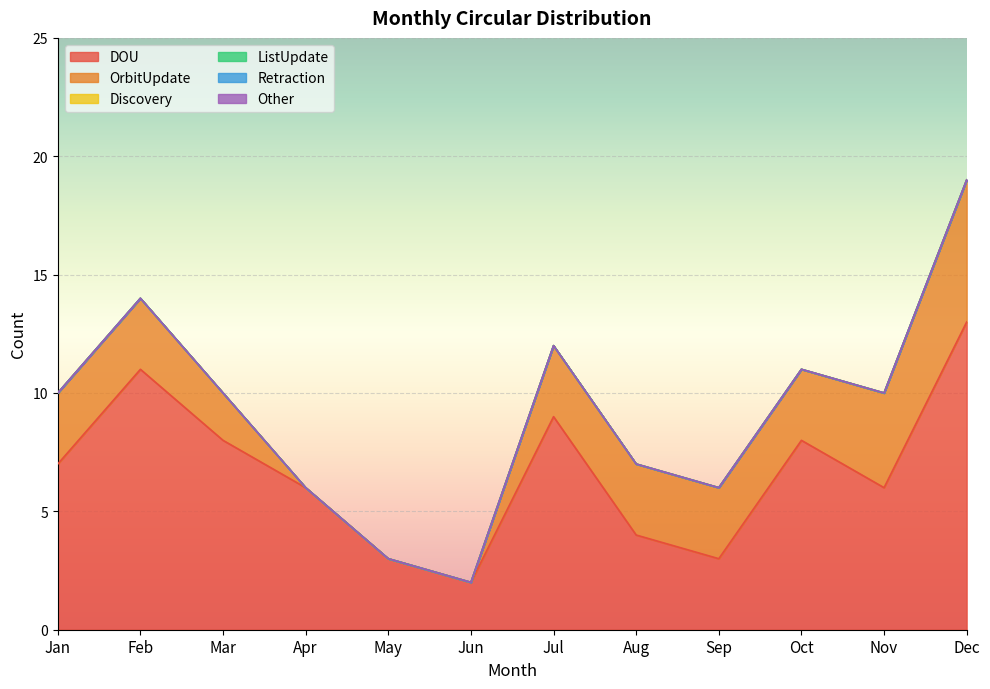

What is the maximum value for OrbitUpdate?

6